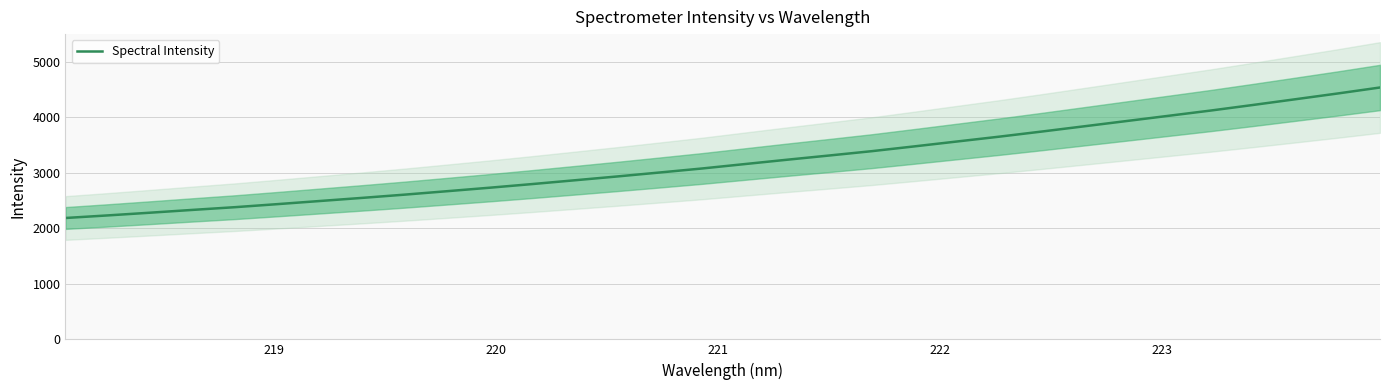

What is the highest value of the Spectral Intensity series?

4538.2